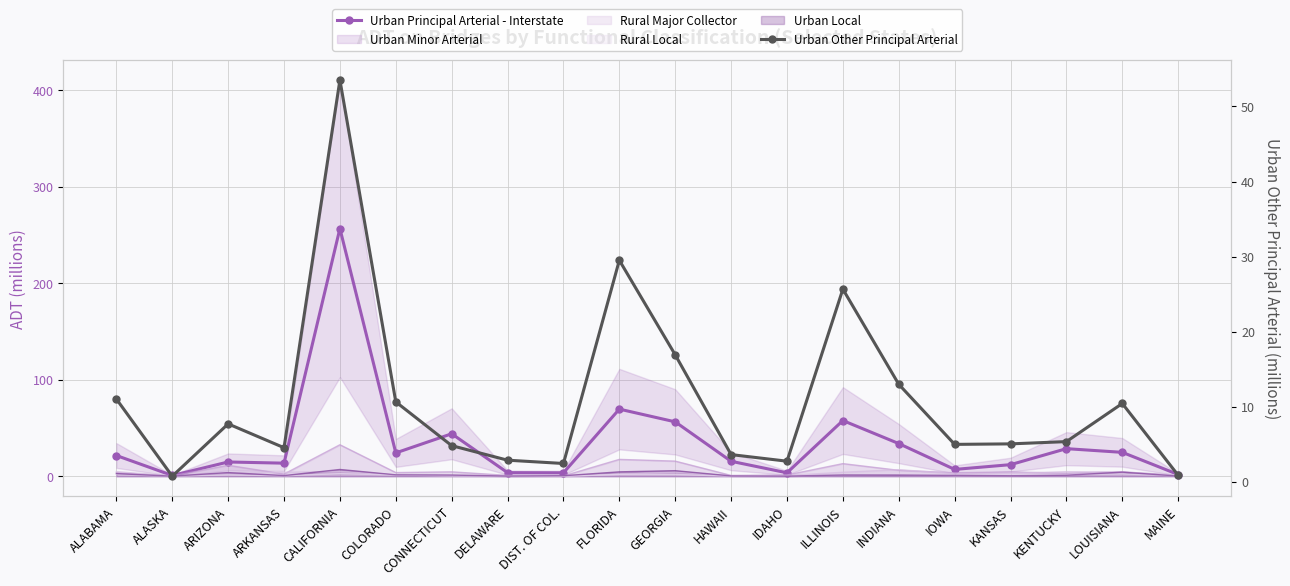

What is the label of the 19th point from the left?

LOUISIANA